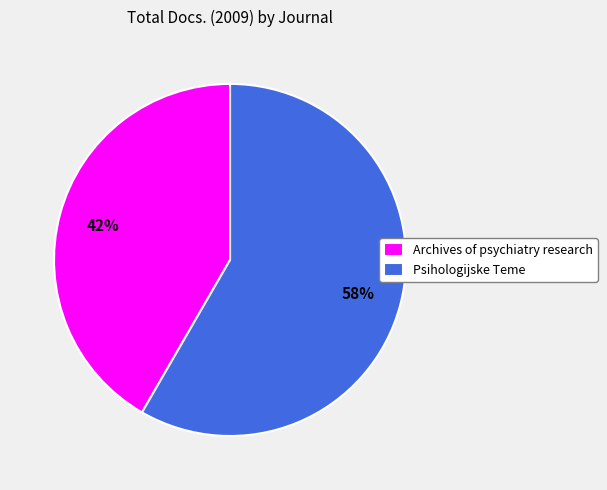

Combined, do Psihologijske Teme and Archives of psychiatry research account for over 50%?

Yes